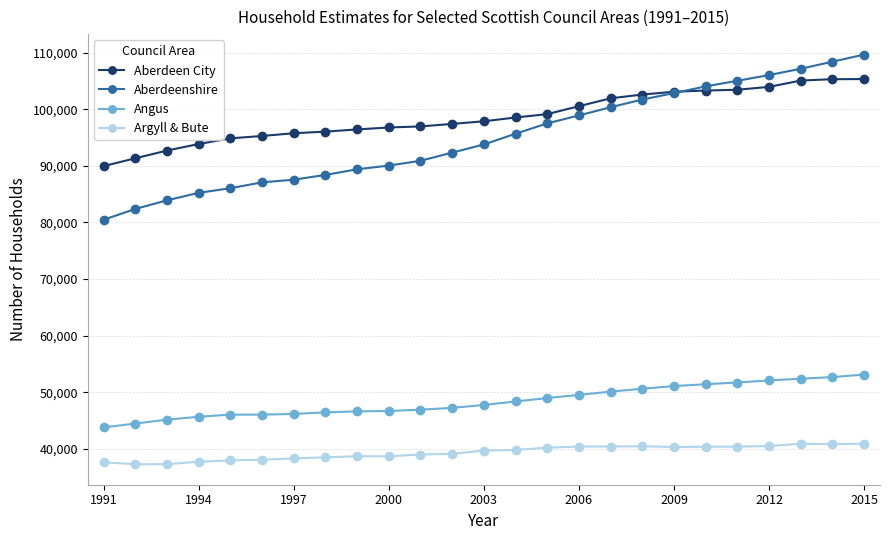

List the series in order of their peak value, highest first.

Aberdeenshire, Aberdeen City, Angus, Argyll & Bute